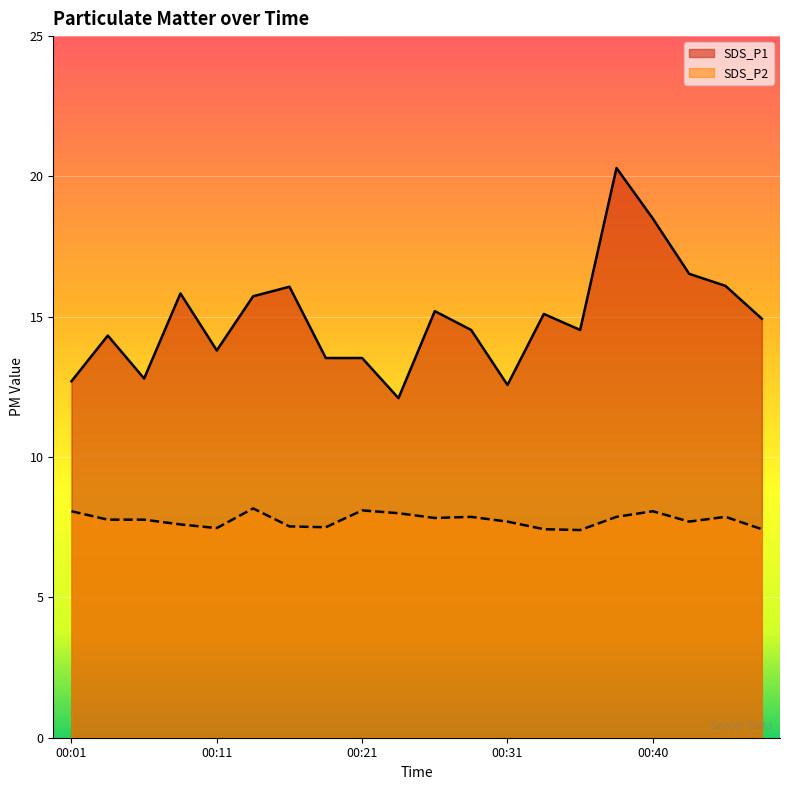

Where does the SDS_P1 series first go above 14?

00:04